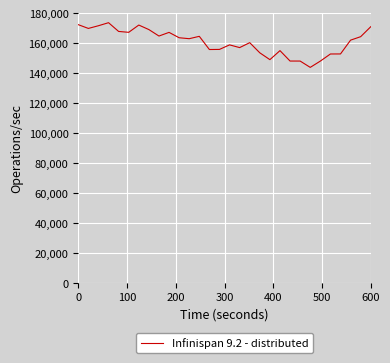

What is the difference between the maximum and minimum values?

29831.5